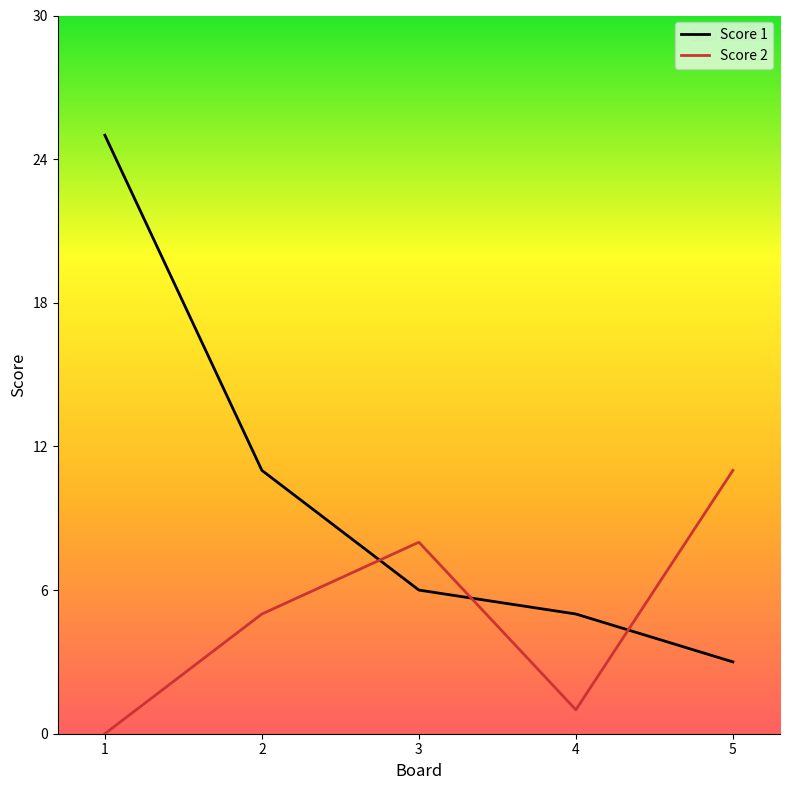

At which category does the chart reach its minimum across all series?

1